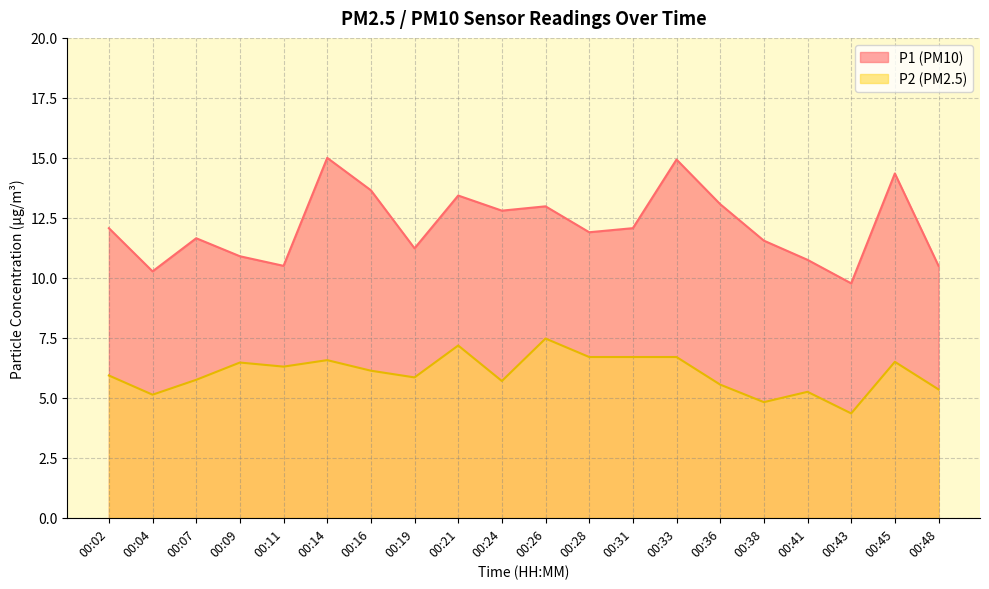

Rank the series by their maximum value, from highest to lowest.

P1 (PM10), P2 (PM2.5)